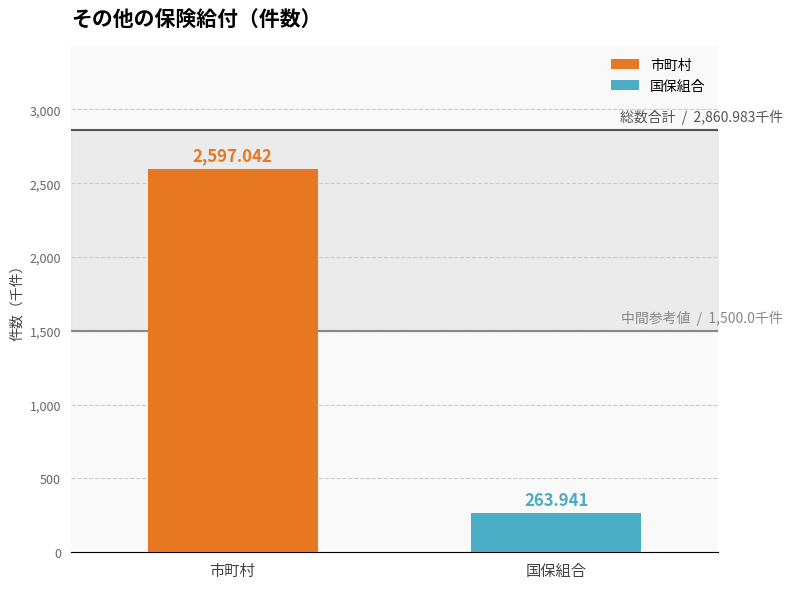

List the series in order of their peak value, highest first.

市町村, 国保組合